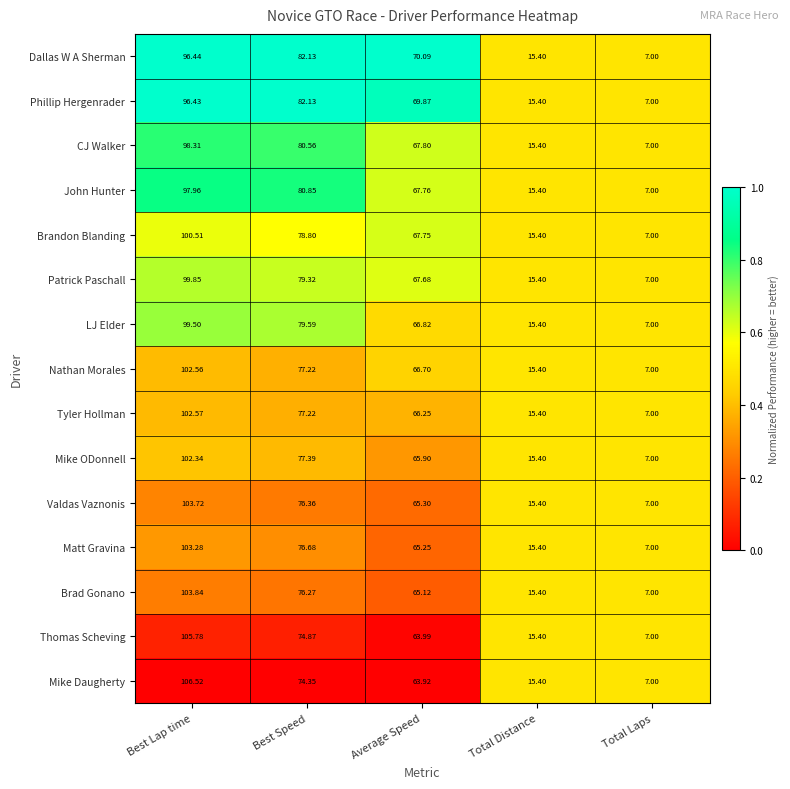

Which series has the largest range (max minus min)?

Mike Daugherty